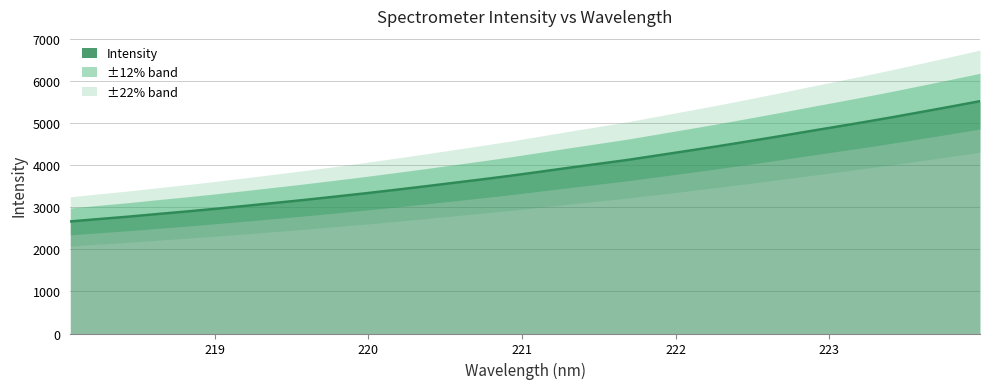

Reading left to right, list all the values displayed in this chart.

2662.7	2721.2	2777.8	2840.9	2901.8	2966.8	3035.0	3105.5	3176.2	3251.3	3327.7	3407.6	3490.0	3575.3	3660.7	3748.8	3843.5	3940.1	4032.6	4126.1	4231.8	4337.0	4443.6	4555.1	4668.8	4785.9	4901.6	5017.7	5138.3	5264.0	5391.0	5520.9